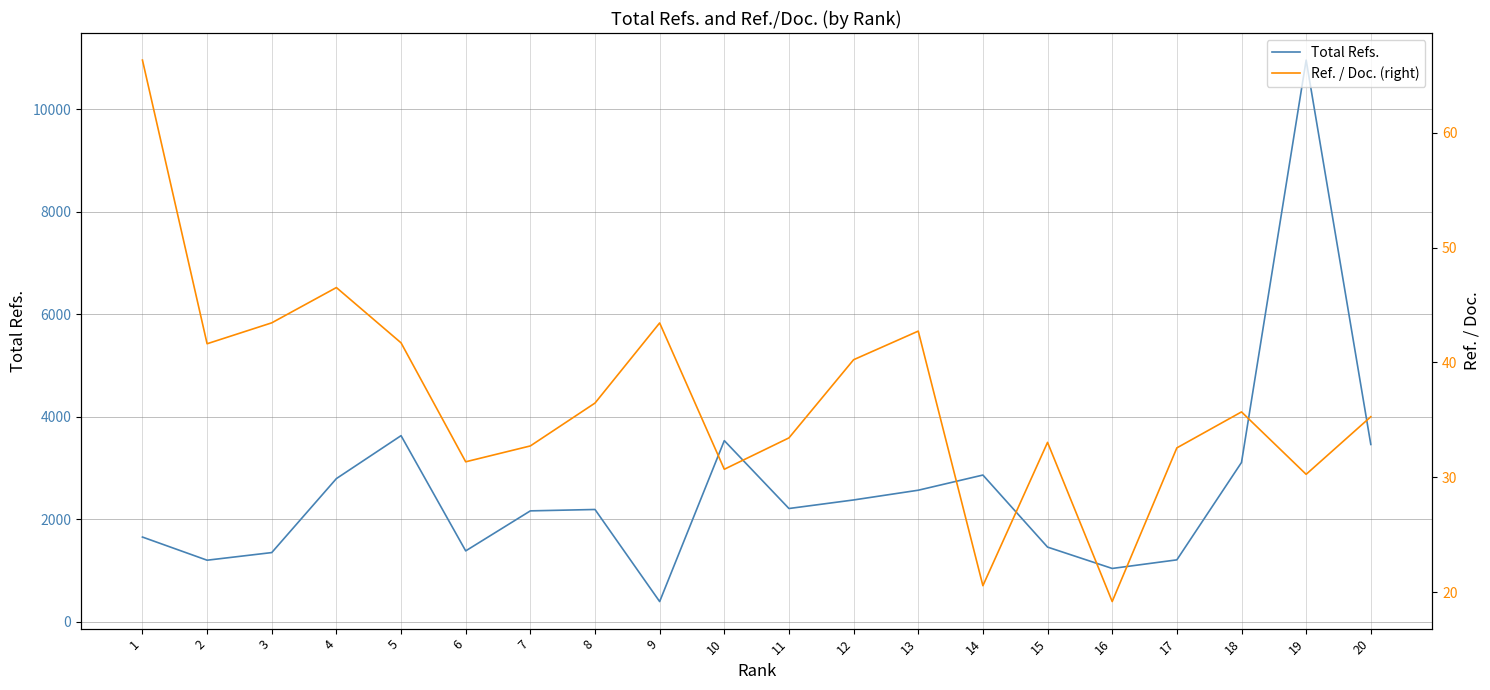

Rank the series at 17 from lowest to highest value.

Ref. / Doc. (right), Total Refs.